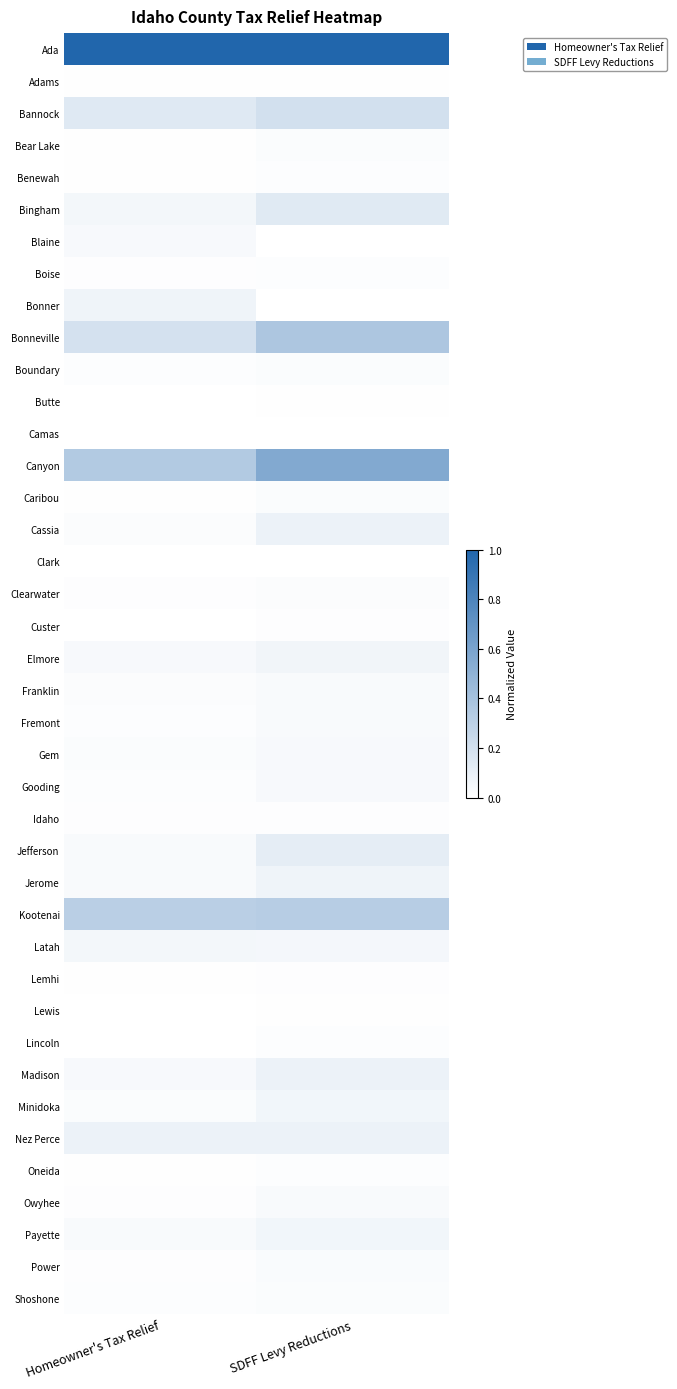

What is the spread (max minus min) of values at SDFF Levy Reductions?

1.0